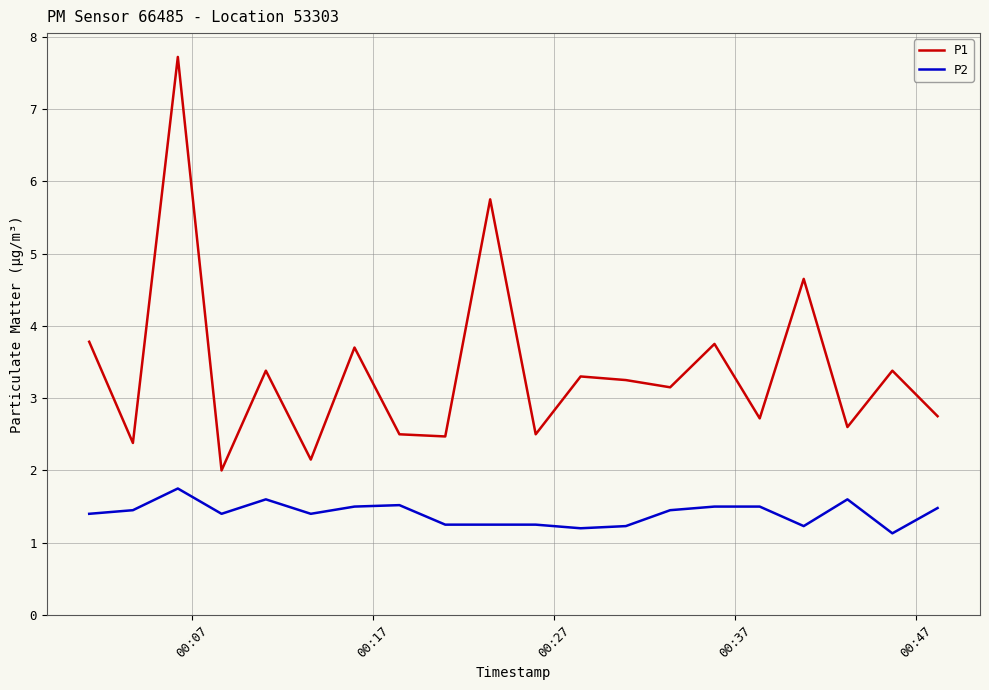

What are all the series names shown in the legend?

P1, P2